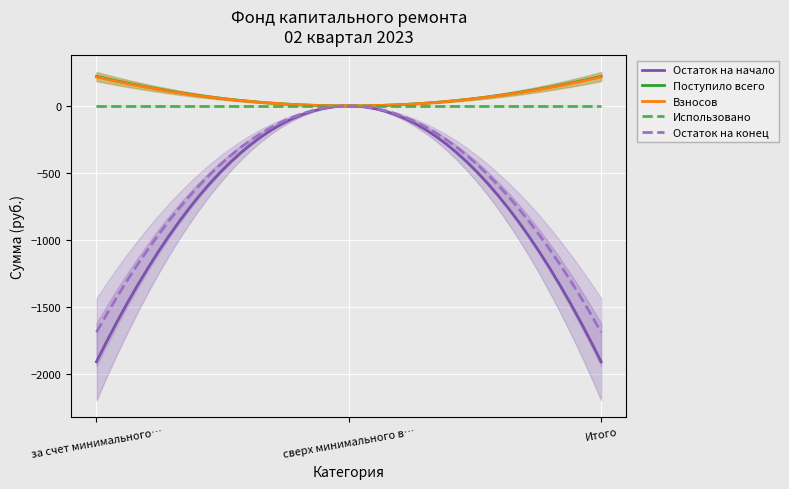

What is the label of the 3rd point from the right?

за счет минимального взноса